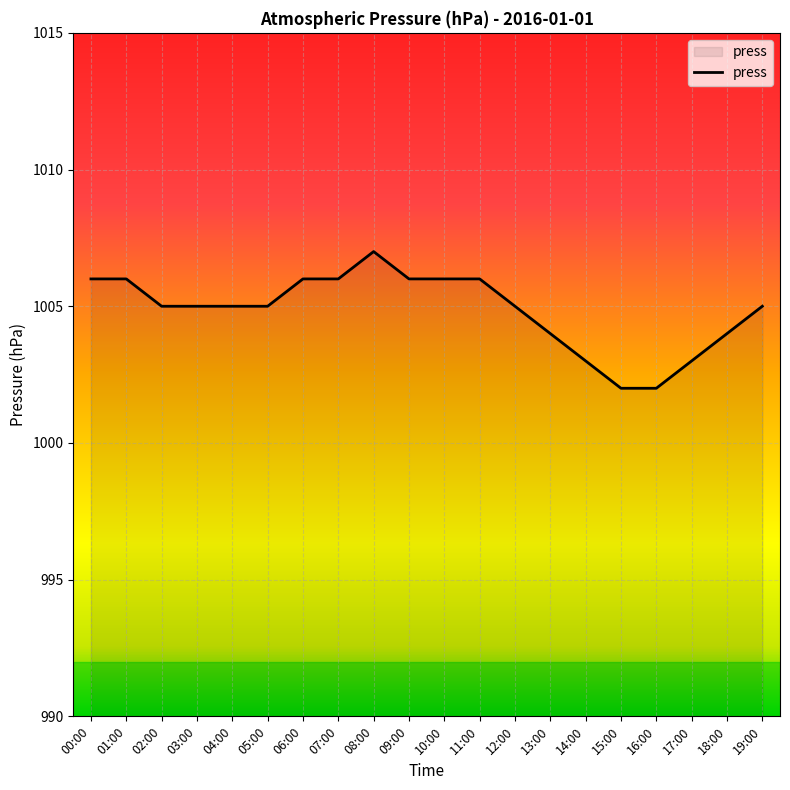

Is it true that the value at 14:00 is 1003?

True